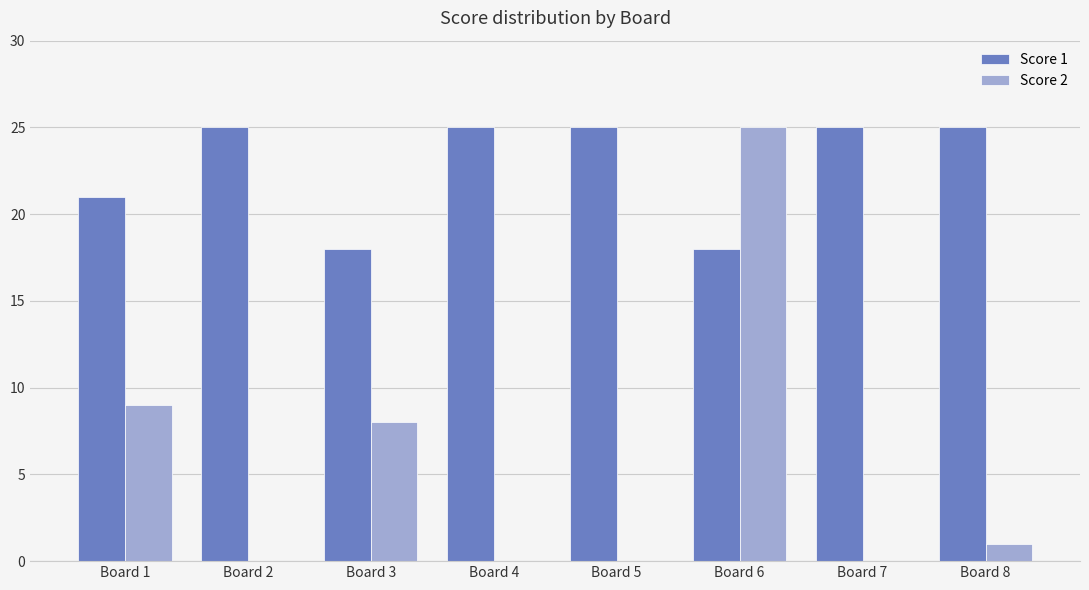

What is the sum of all Score 2 values?

43